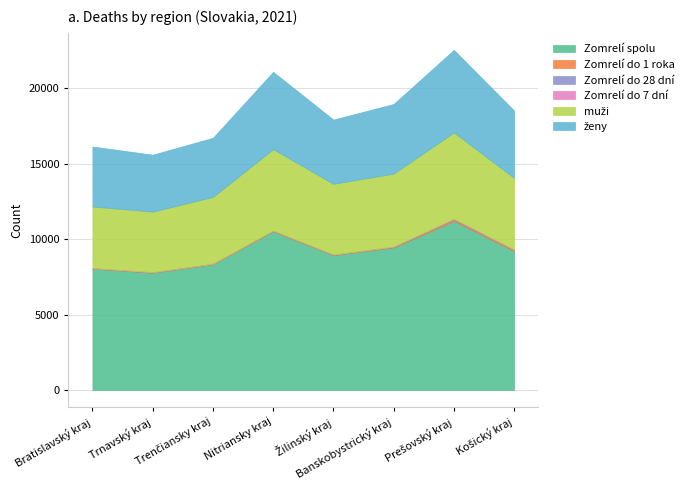

True or false: muži has a value of 4078 at Bratislavský kraj.

True